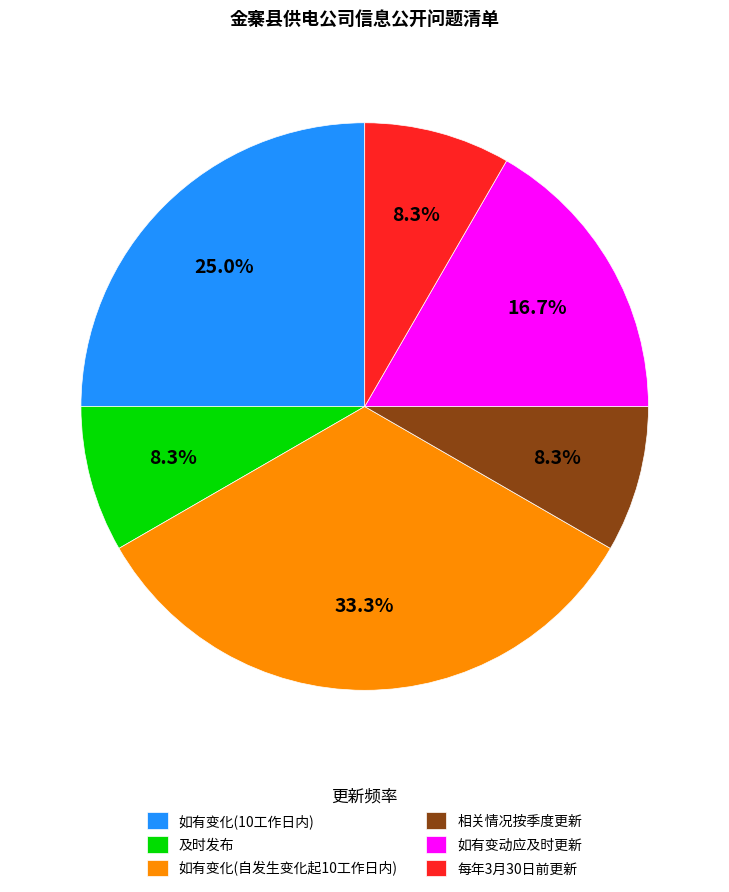

How much of the chart is everything except 如有变动应及时更新?

83.3%